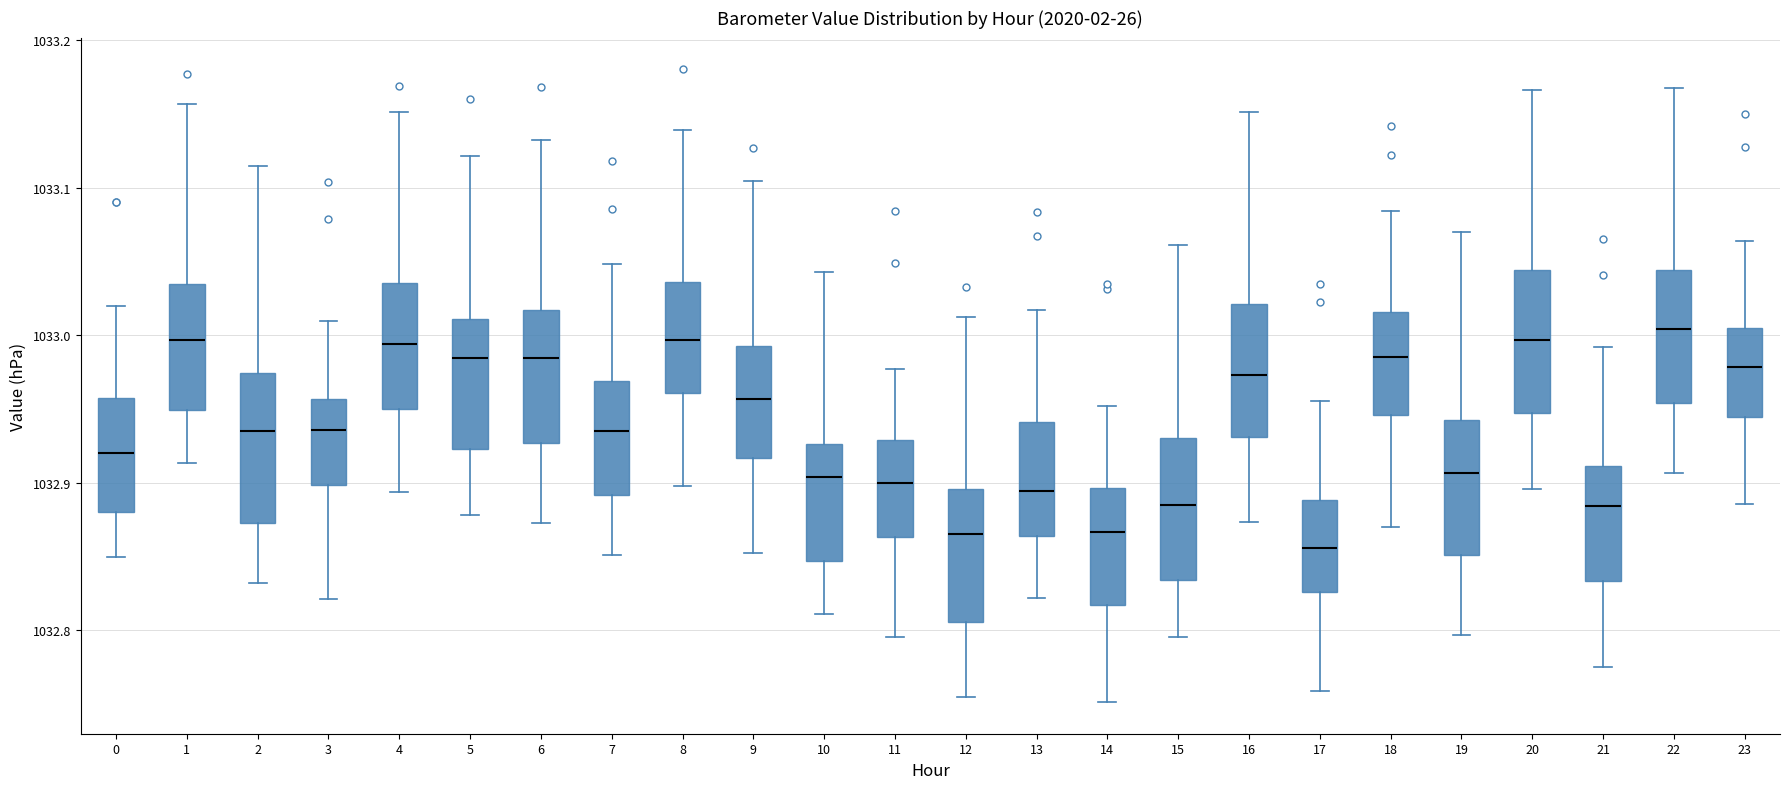

Reading left to right, transcribe this box plot: for each box, give where its median line is, the range the box spans, and where its two whiskers end, as read against the y-axis. The values are not printed on the chart, so give them approximately, as read against the axis.

0: median 1032.92, box 1032.88 to 1032.96, whiskers 1032.85 to 1033.02
1: median 1033.00, box 1032.95 to 1033.03, whiskers 1032.91 to 1033.16
2: median 1032.94, box 1032.87 to 1032.97, whiskers 1032.83 to 1033.11
3: median 1032.94, box 1032.90 to 1032.96, whiskers 1032.82 to 1033.01
4: median 1032.99, box 1032.95 to 1033.04, whiskers 1032.89 to 1033.15
5: median 1032.98, box 1032.92 to 1033.01, whiskers 1032.88 to 1033.12
6: median 1032.98, box 1032.93 to 1033.02, whiskers 1032.87 to 1033.13
7: median 1032.94, box 1032.89 to 1032.97, whiskers 1032.85 to 1033.05
8: median 1033.00, box 1032.96 to 1033.04, whiskers 1032.90 to 1033.14
9: median 1032.96, box 1032.92 to 1032.99, whiskers 1032.85 to 1033.10
10: median 1032.90, box 1032.85 to 1032.93, whiskers 1032.81 to 1033.04
11: median 1032.90, box 1032.86 to 1032.93, whiskers 1032.80 to 1032.98
12: median 1032.87, box 1032.81 to 1032.90, whiskers 1032.75 to 1033.01
13: median 1032.89, box 1032.86 to 1032.94, whiskers 1032.82 to 1033.02
14: median 1032.87, box 1032.82 to 1032.90, whiskers 1032.75 to 1032.95
15: median 1032.89, box 1032.83 to 1032.93, whiskers 1032.80 to 1033.06
16: median 1032.97, box 1032.93 to 1033.02, whiskers 1032.87 to 1033.15
17: median 1032.86, box 1032.83 to 1032.89, whiskers 1032.76 to 1032.96
18: median 1032.99, box 1032.95 to 1033.02, whiskers 1032.87 to 1033.08
19: median 1032.91, box 1032.85 to 1032.94, whiskers 1032.80 to 1033.07
20: median 1033.00, box 1032.95 to 1033.04, whiskers 1032.90 to 1033.17
21: median 1032.88, box 1032.83 to 1032.91, whiskers 1032.78 to 1032.99
22: median 1033.00, box 1032.95 to 1033.04, whiskers 1032.91 to 1033.17
23: median 1032.98, box 1032.94 to 1033.01, whiskers 1032.89 to 1033.06